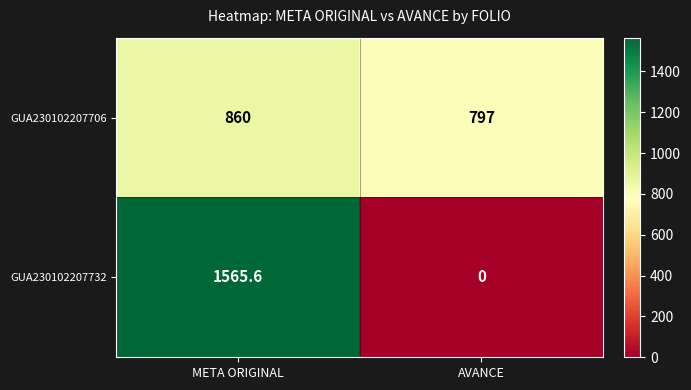

How many values in GUA230102207732 are above zero?

1